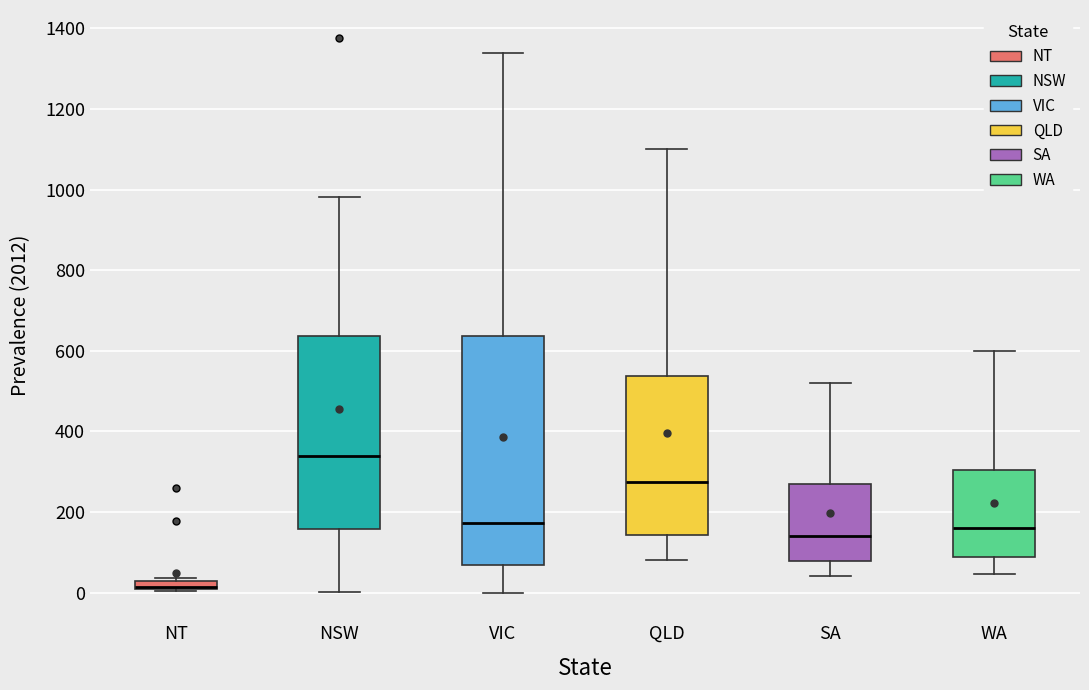

Where does the lower whisker of the box for NSW end on the y-axis? The values are not printed on the chart, so give them approximately, as read against the axis.

0